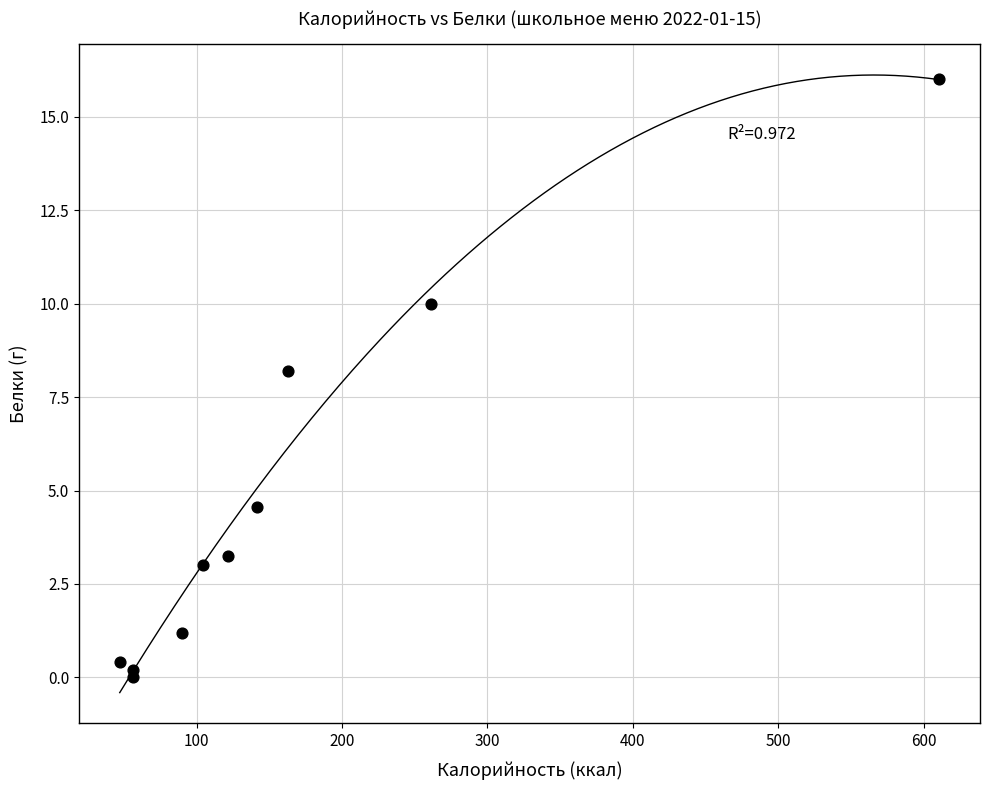

What Y value in the scatter plot is closest to 8?

8.2